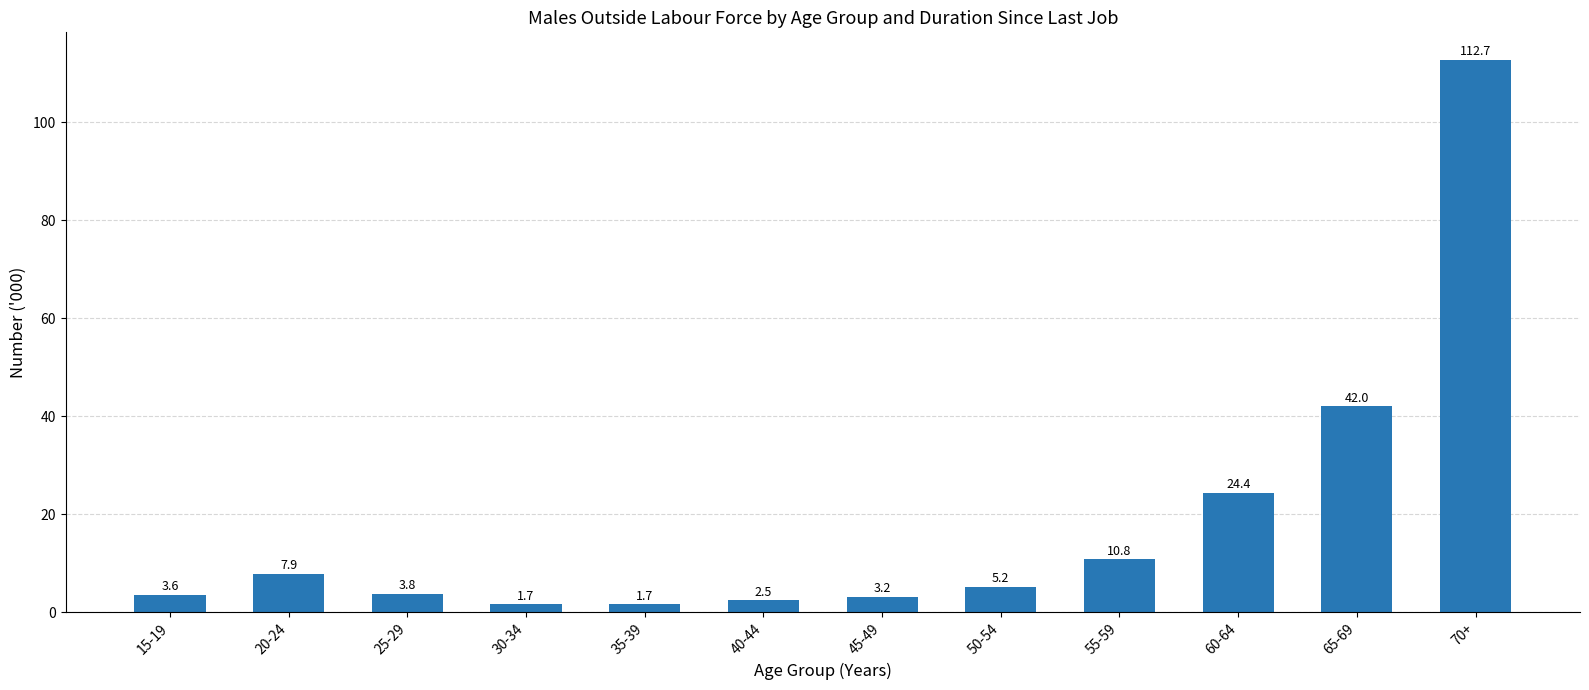

Approximately how many times larger is the value at 70+ compared to 45-49?

35.2